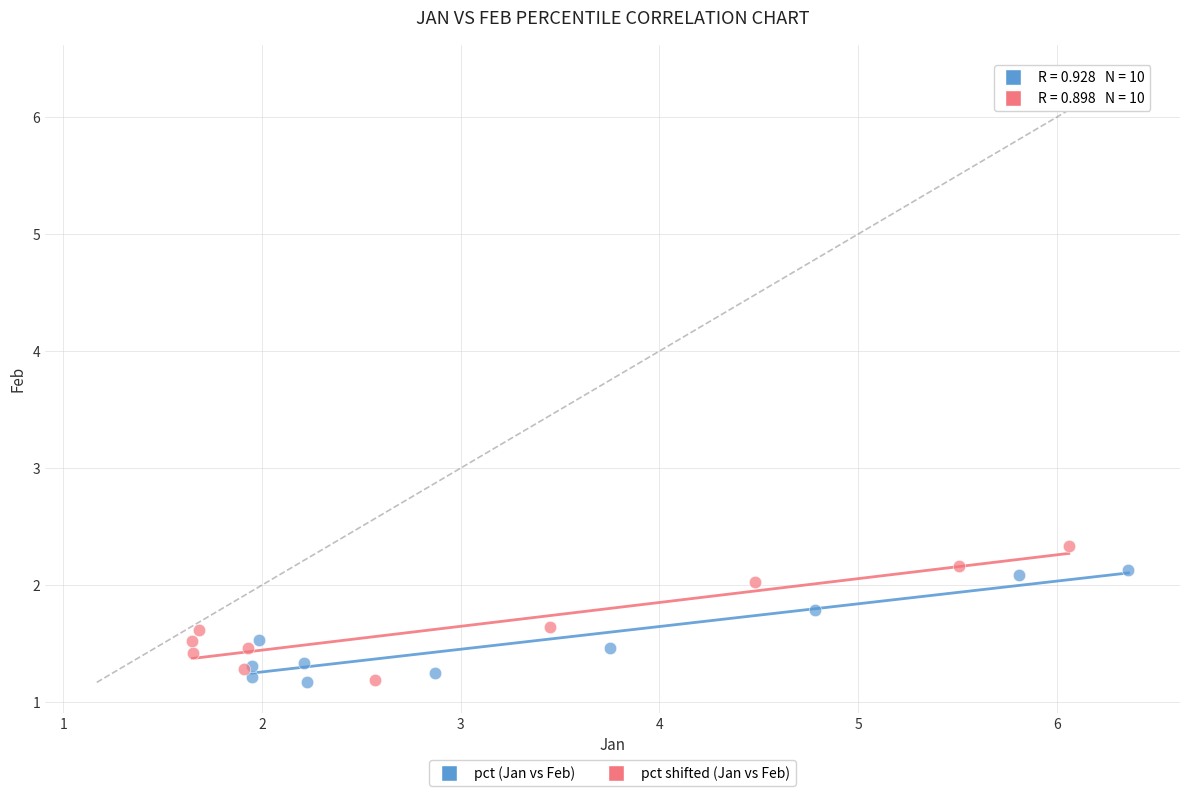

What are all the series names shown in the legend?

pct (Jan vs Feb), pct shifted (Jan vs Feb)